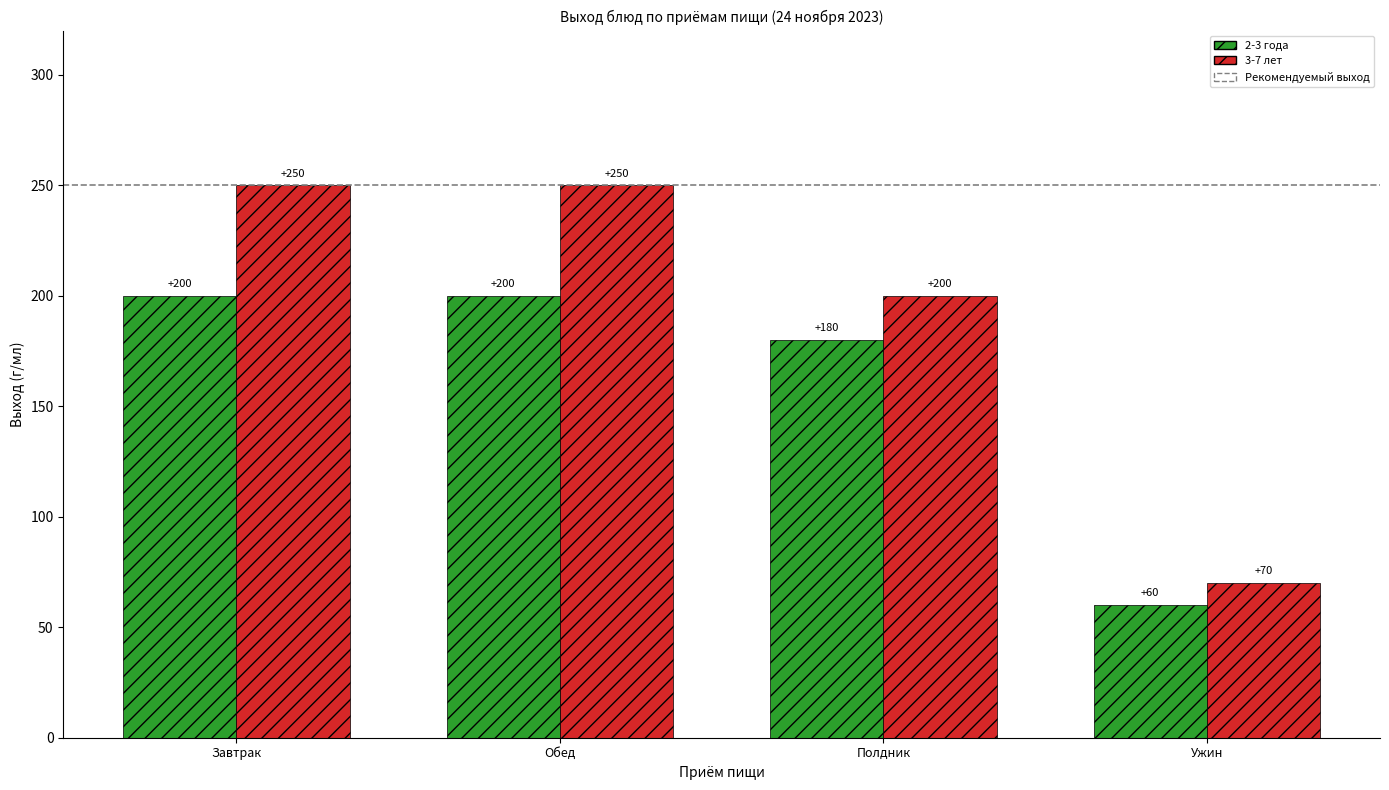

What is the sum of all 2-3 года values?

640